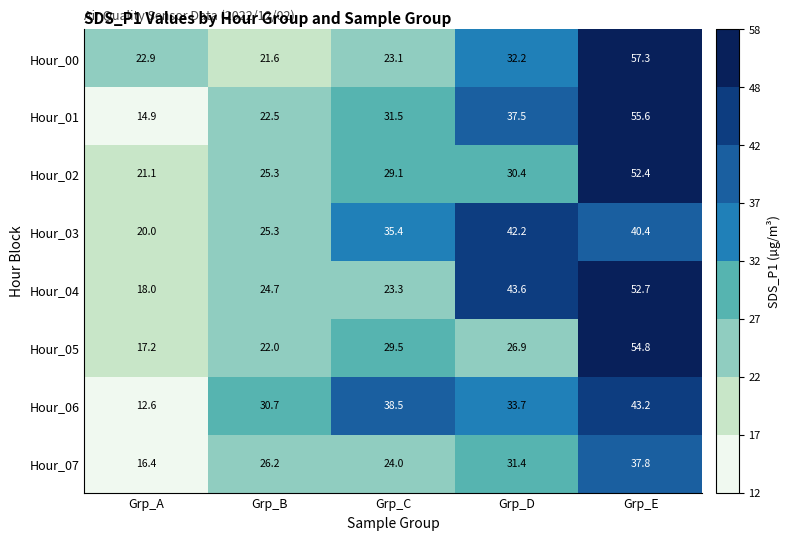

At how many categories does at least one series exceed 20?

5